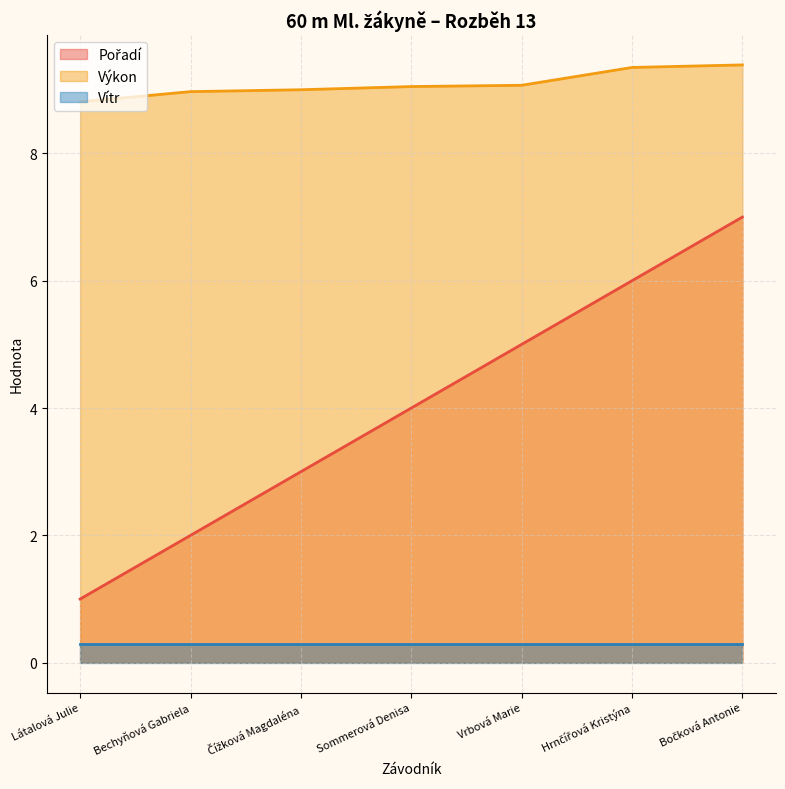

The Pořadí series shows 5.3 at Sommerová Denisa. True or false?

False